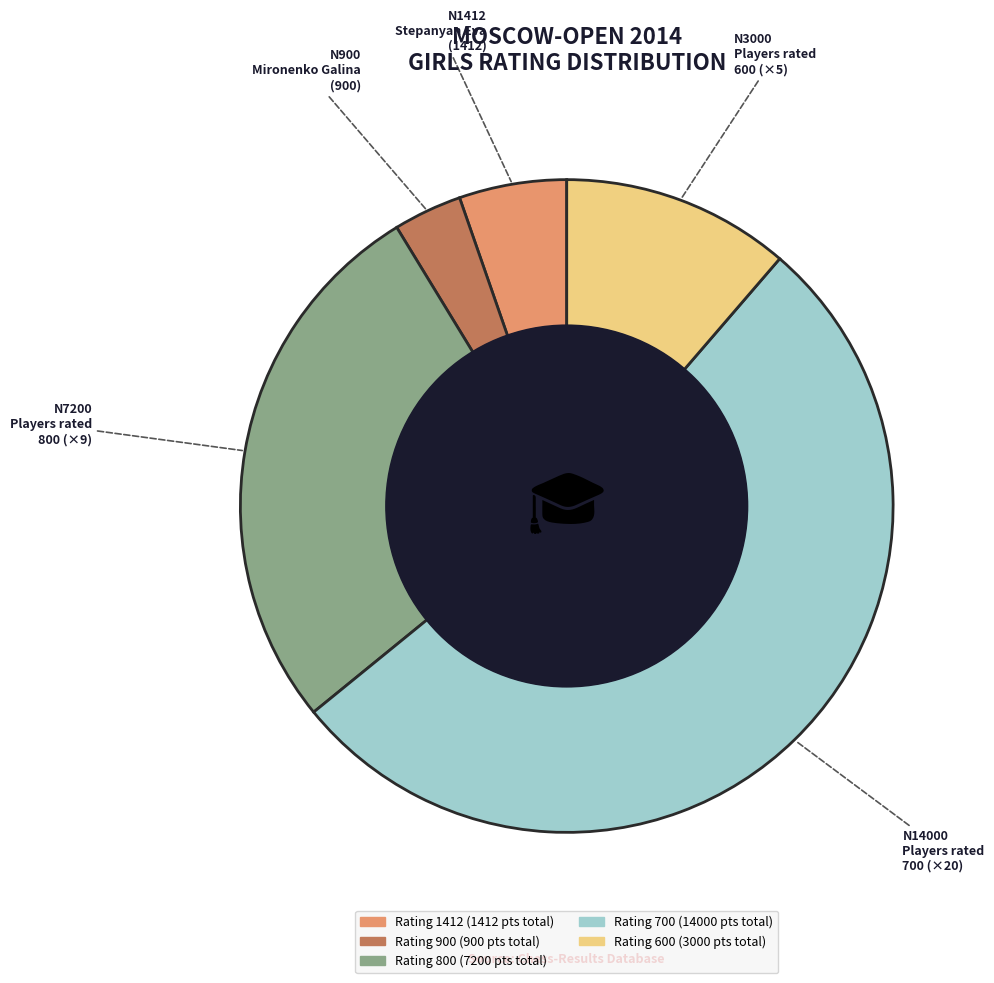

Does any single category account for the majority?

Yes